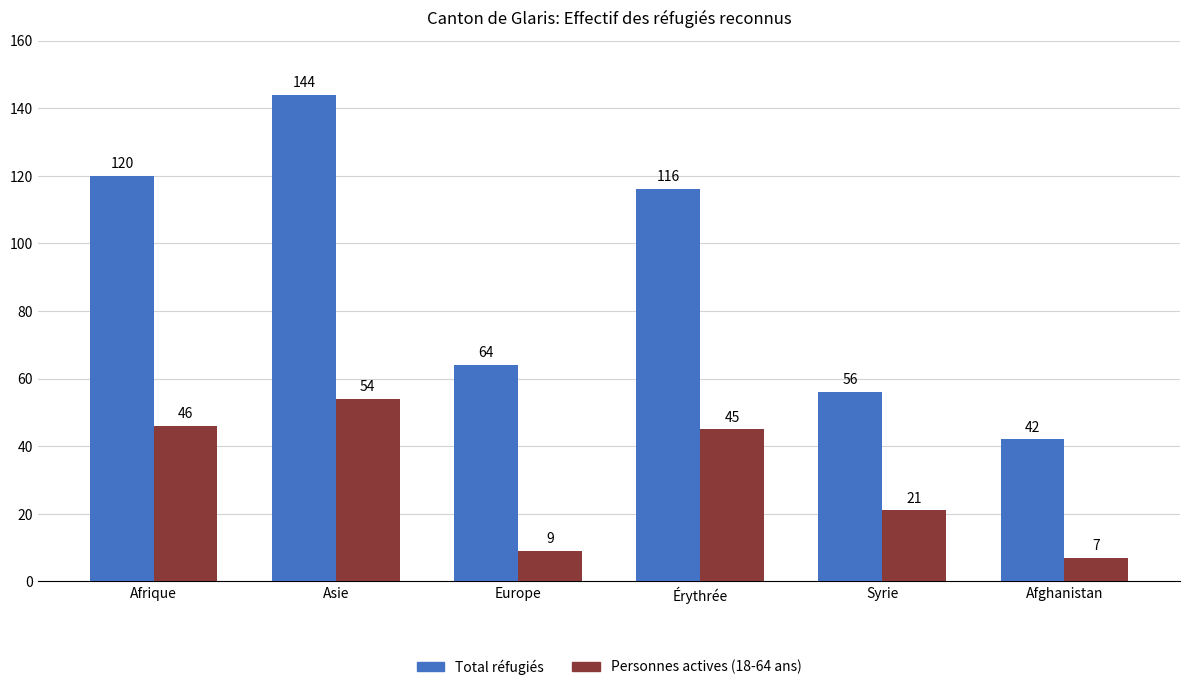

Where does the Total réfugiés series first go above 116?

Afrique